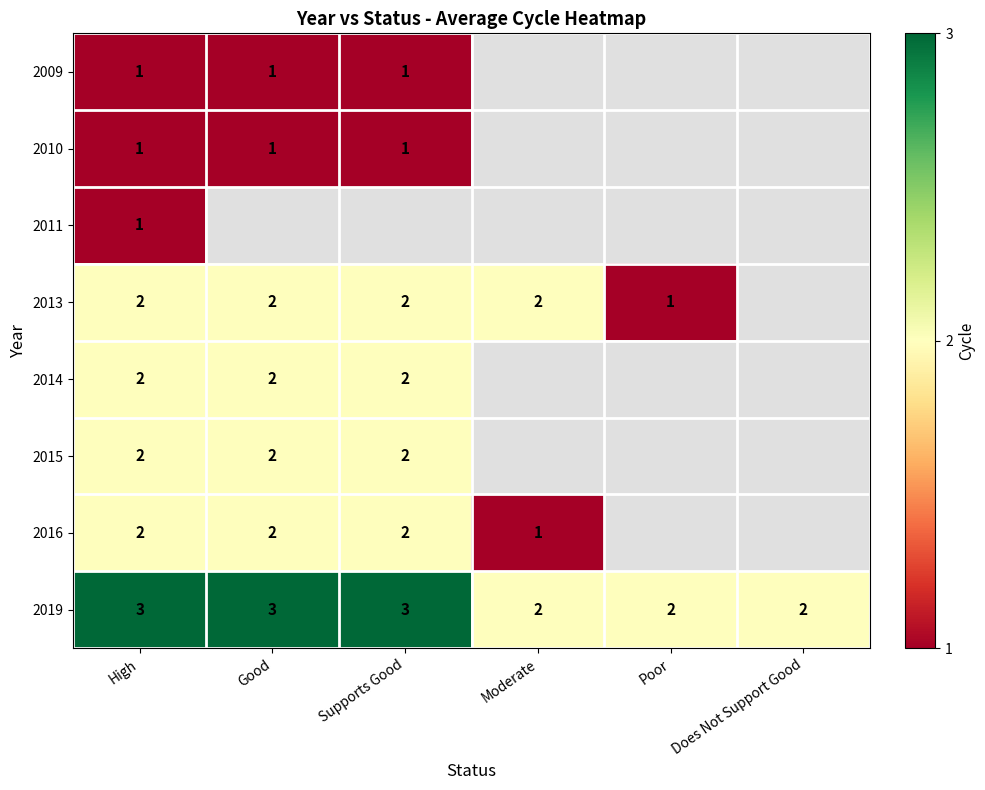

The 2010 series shows 1 at Supports Good. True or false?

True